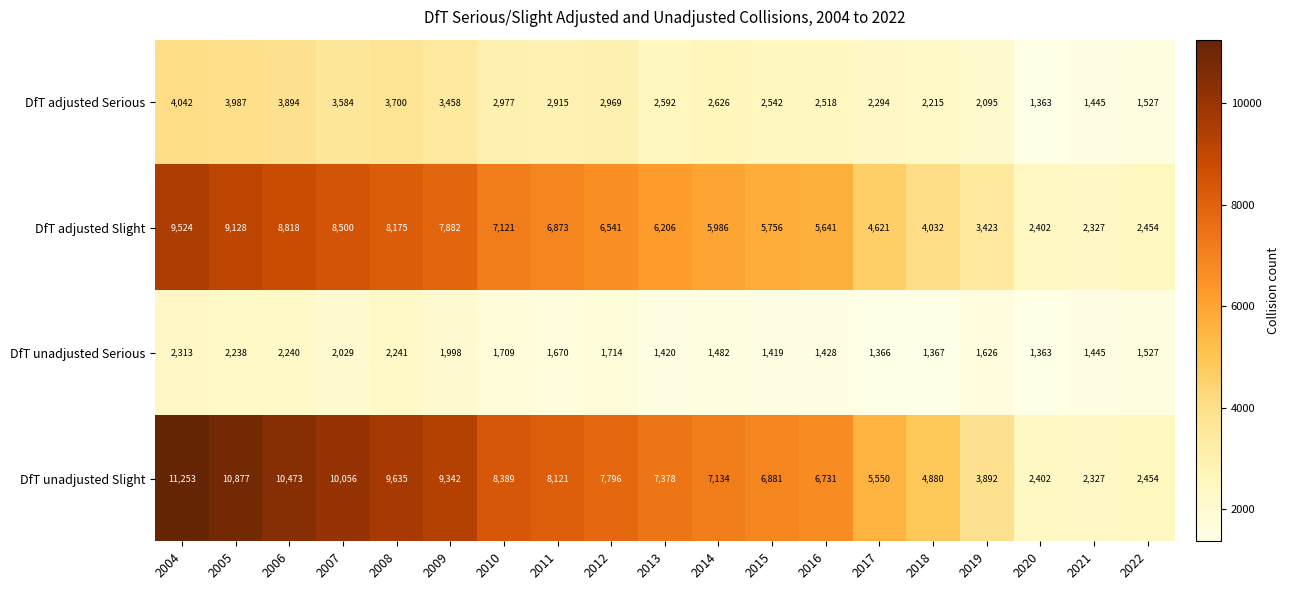

Where is DfT adjusted Serious nearest to the value 2702?

2014